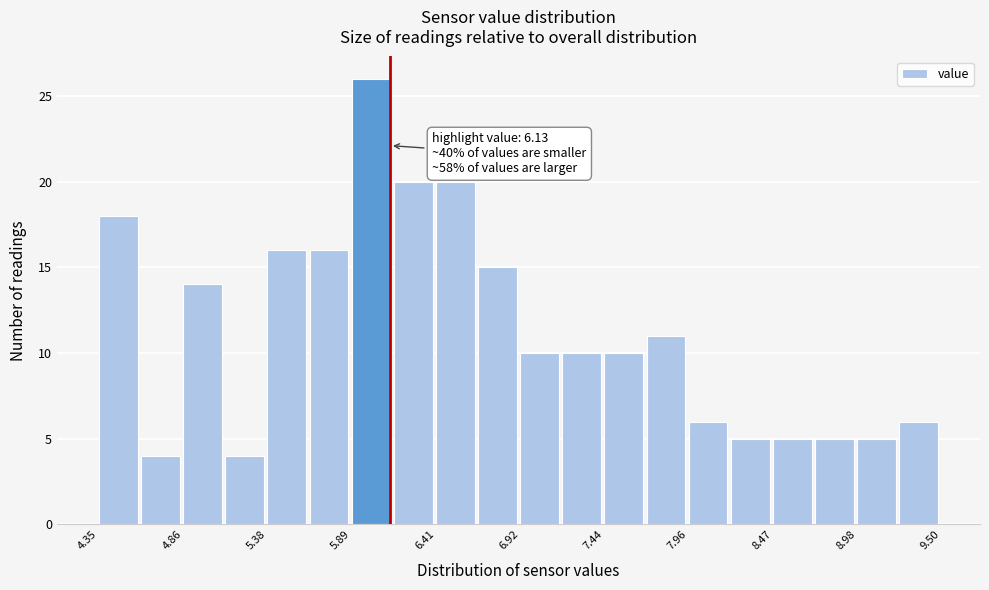

Read against the x-axis, roughly where is the centre of the tallest bar?

6.0